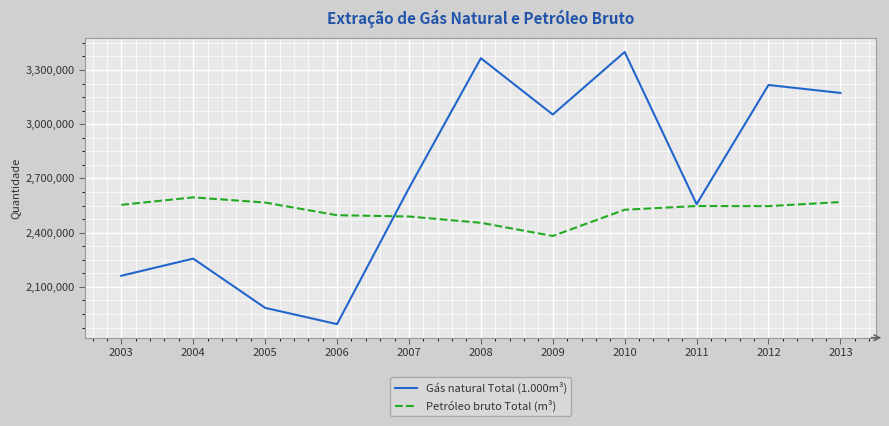

Rank the series by their maximum value, from lowest to highest.

Petróleo bruto Total (m³), Gás natural Total (1.000m³)